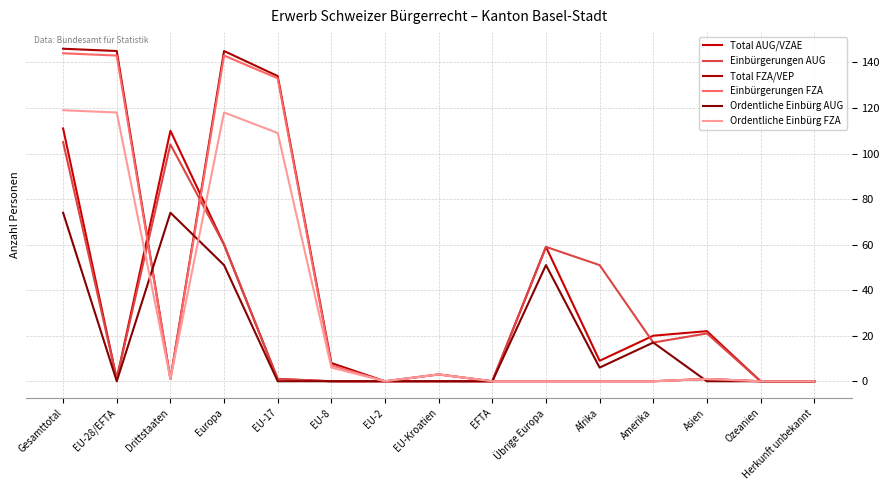

True or false: Ordentliche Einbürg FZA has more than 1 points higher than both neighbors.

True